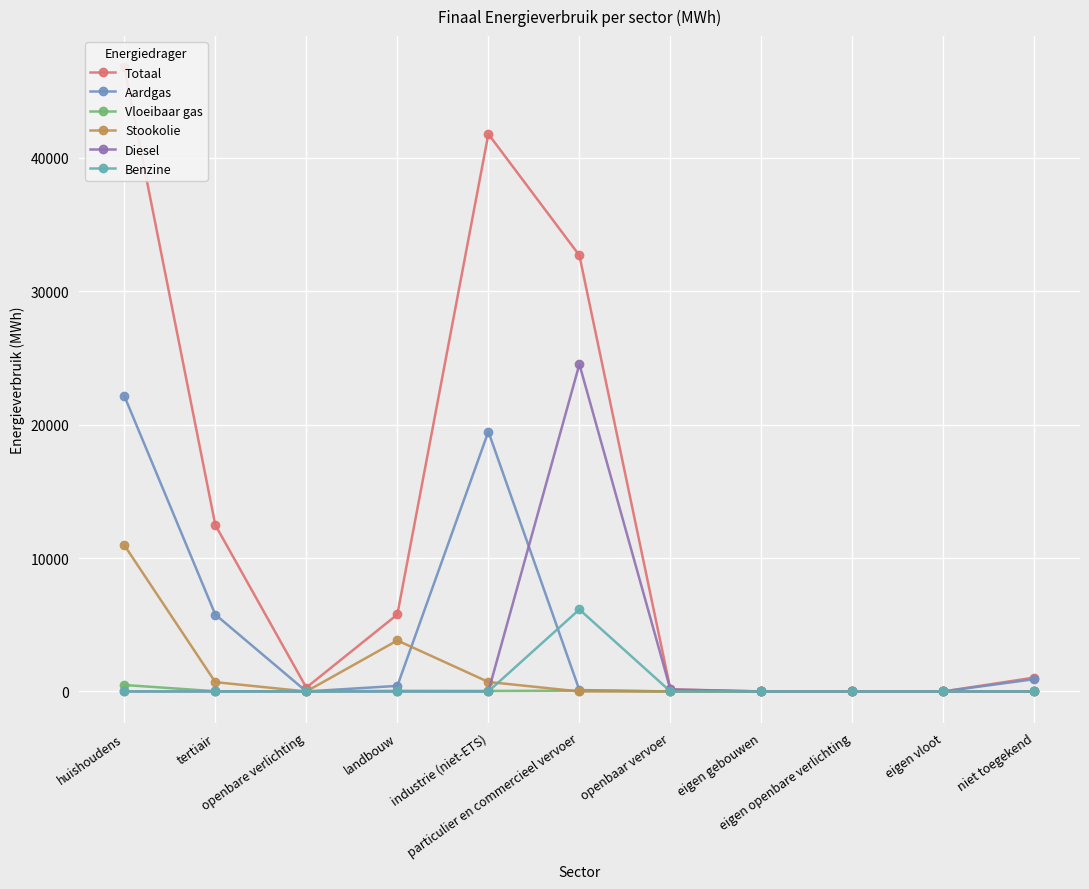

What position from the left is openbaar vervoer?

7